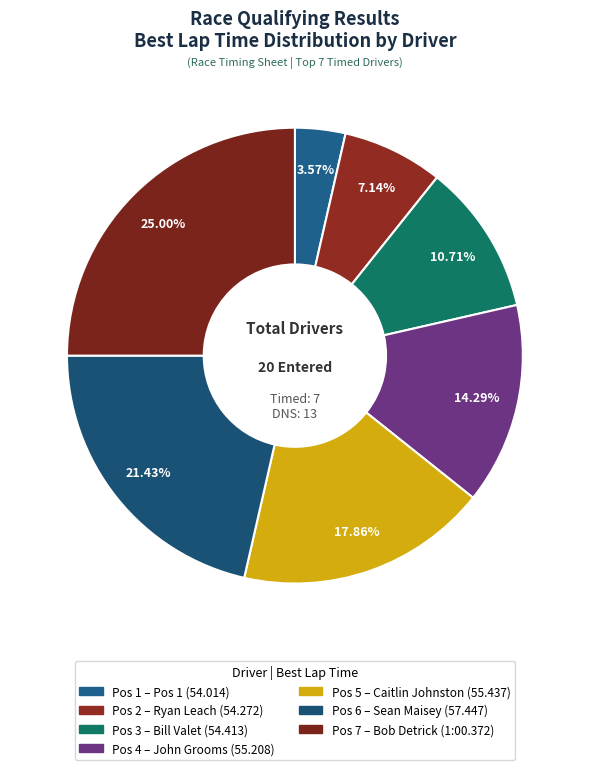

To the nearest percent, what is the difference between the largest and smallest slice percentages?

21%